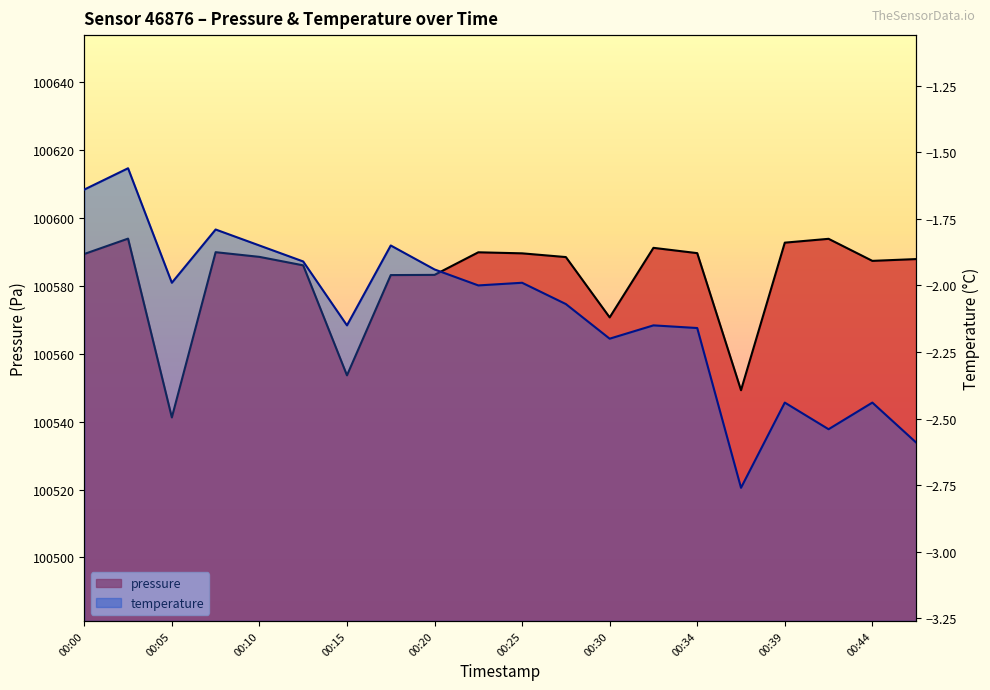

What are all the series names shown in the legend?

pressure, temperature